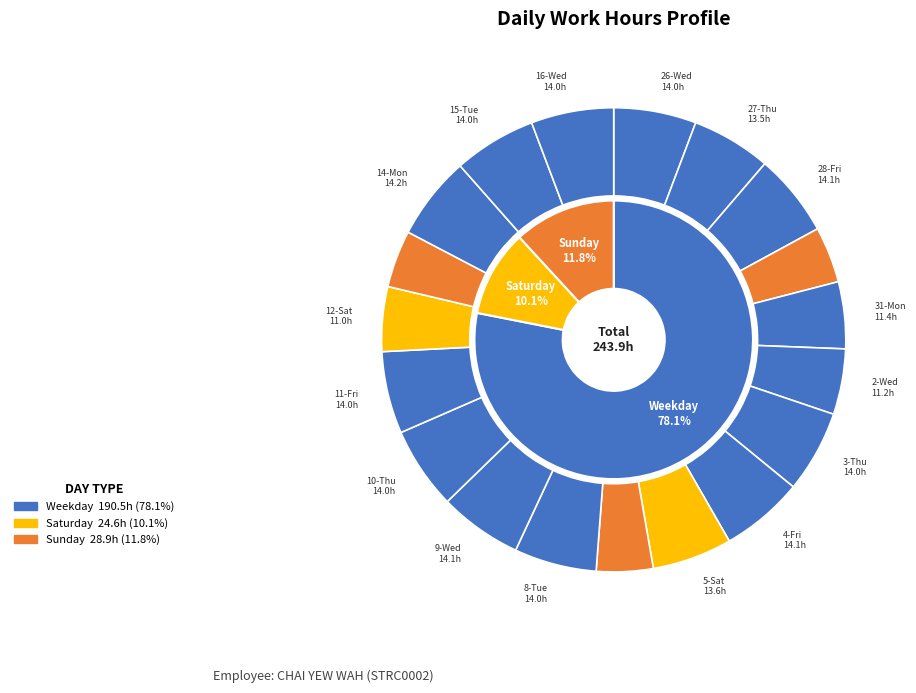

To the nearest percent, what is the difference between the 15-Tue and 6-Sun slice percentages?

2%